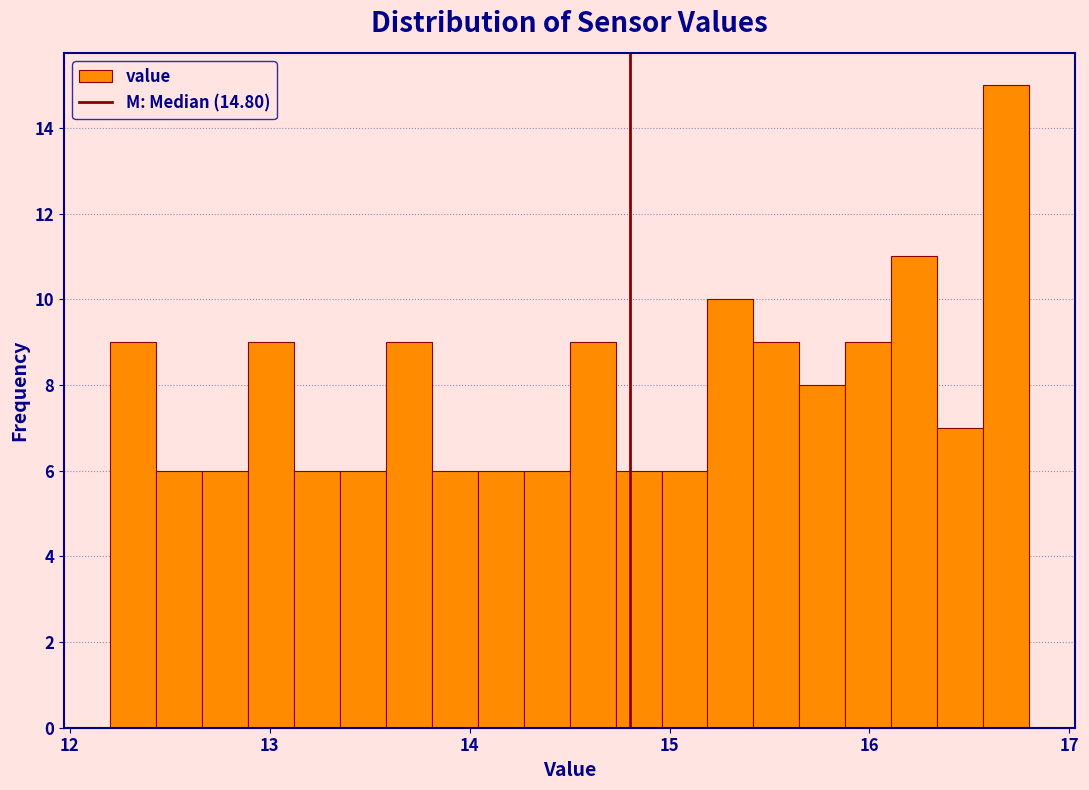

Around what value on the x-axis is the tallest bar? Give the approximate position of its centre, as read against the axis.

16.7